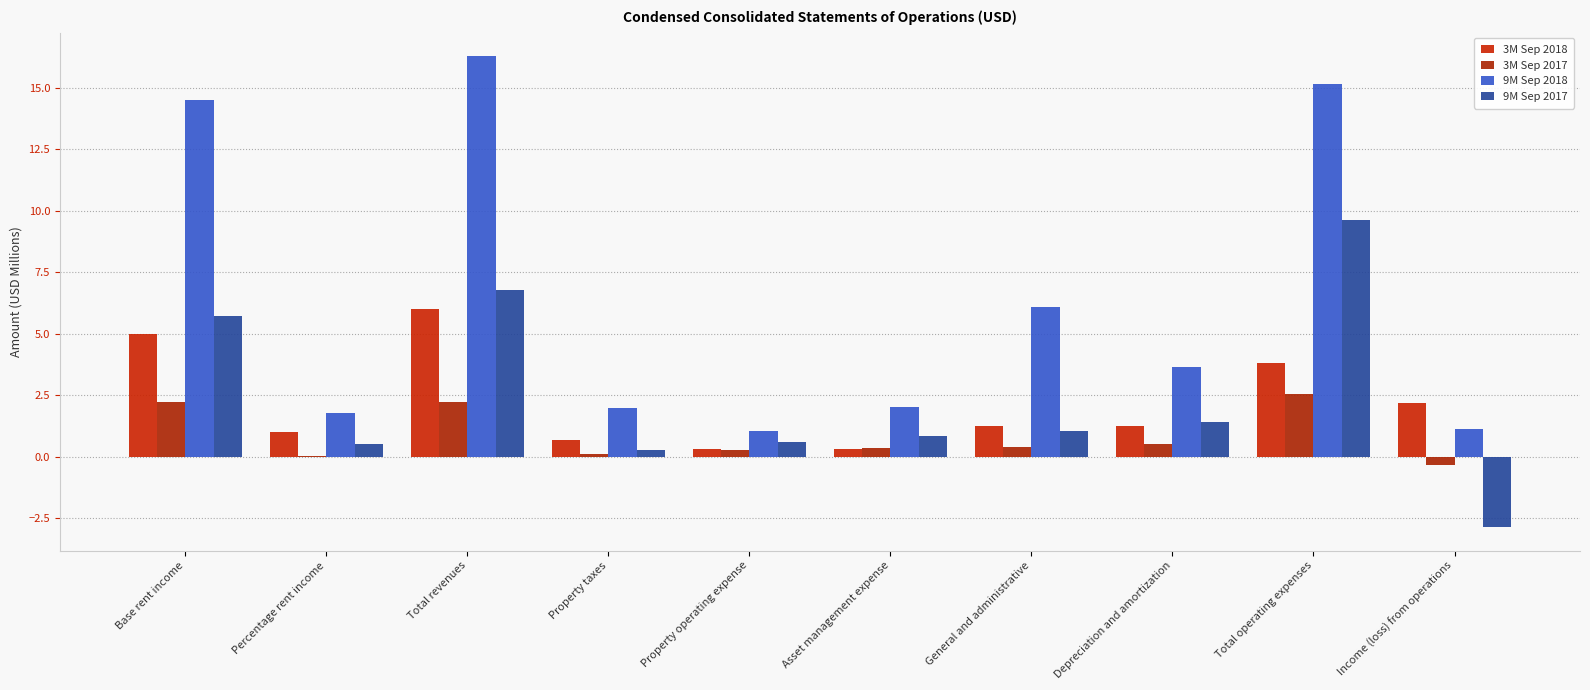

Are the bars grouped side by side (vs. stacked)?

Yes